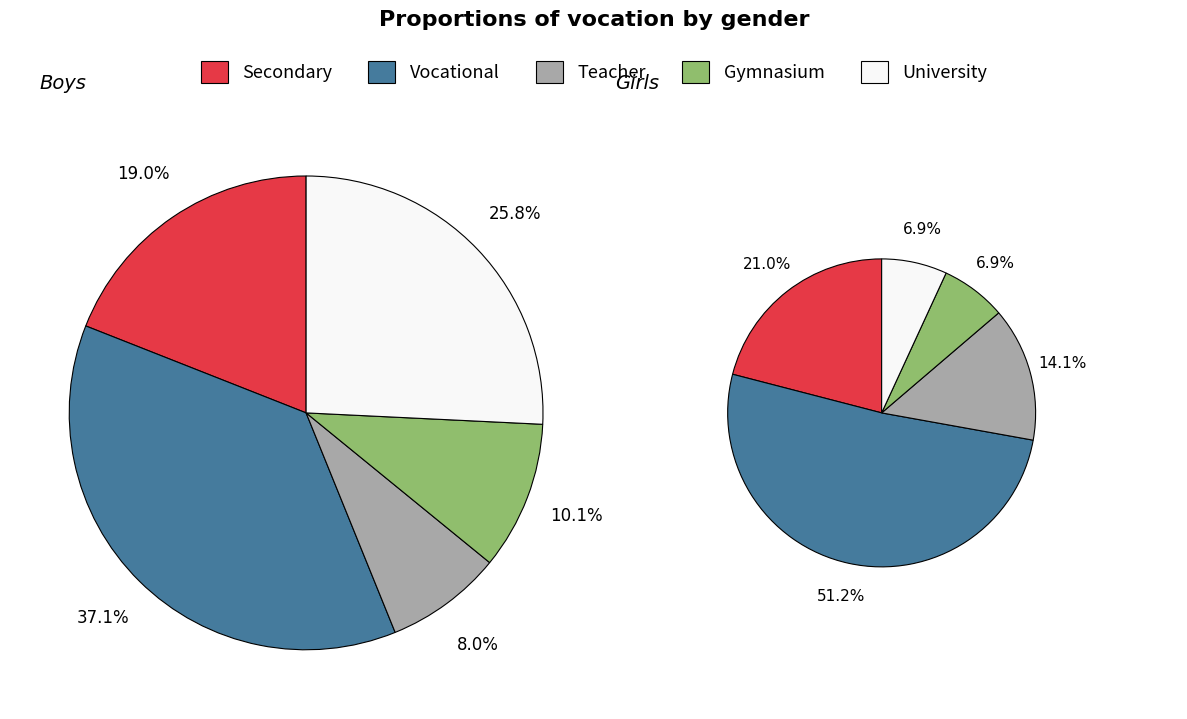

Is the sum of University and Vocational greater than half?

Yes